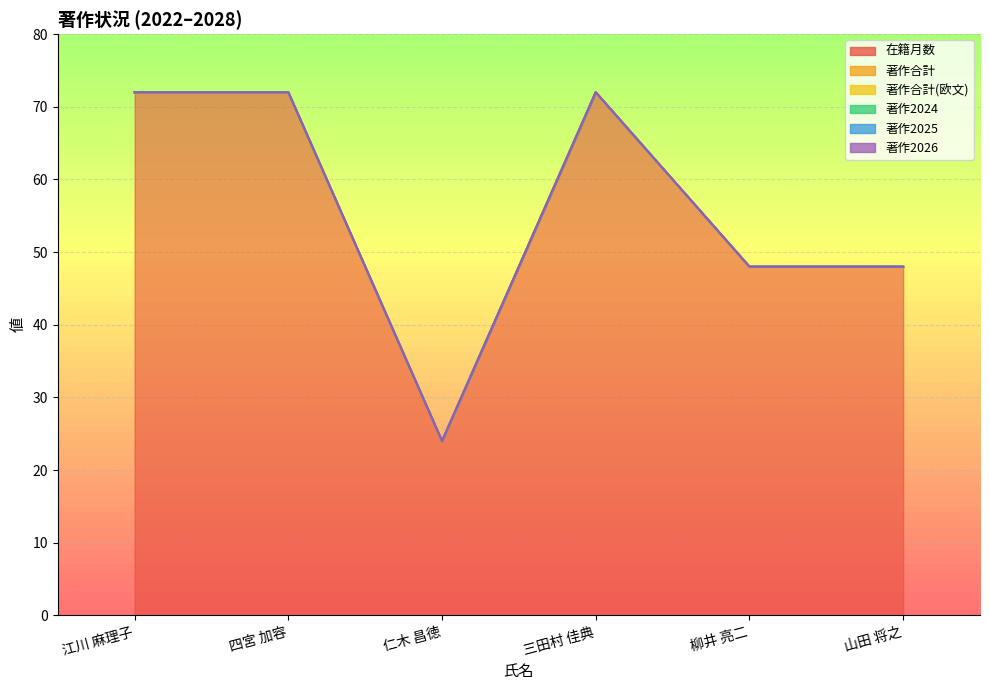

True or false: 著作2026 and 著作2025 cross at least once.

False